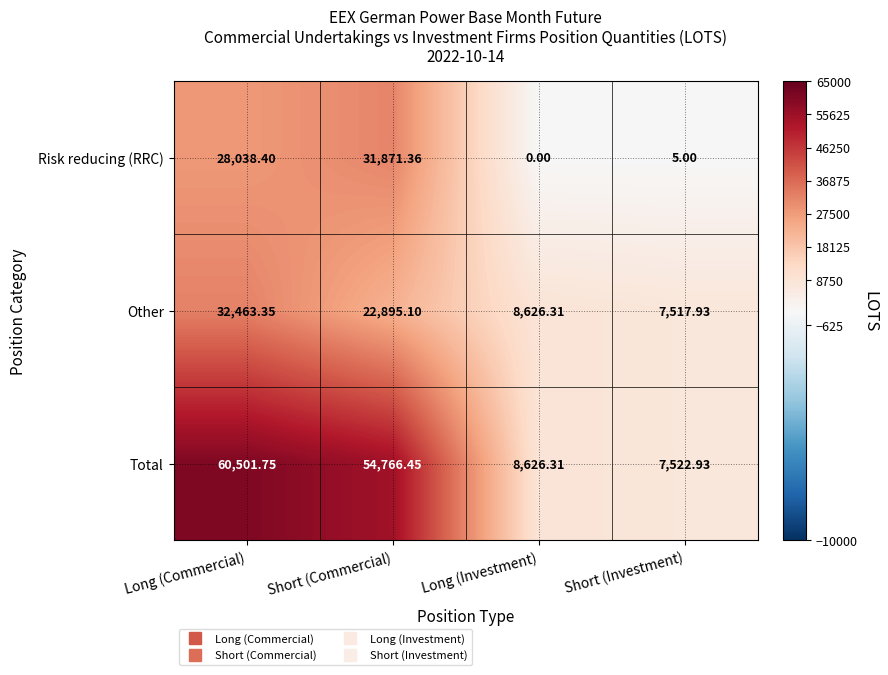

Which category has the lowest value across all series?

Long (Investment)